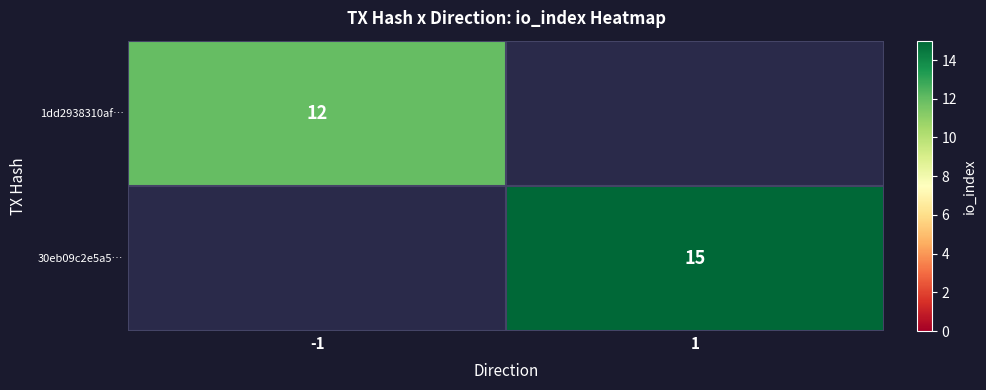

Is it true that 1dd2938310af… equals 12 at -1?

True